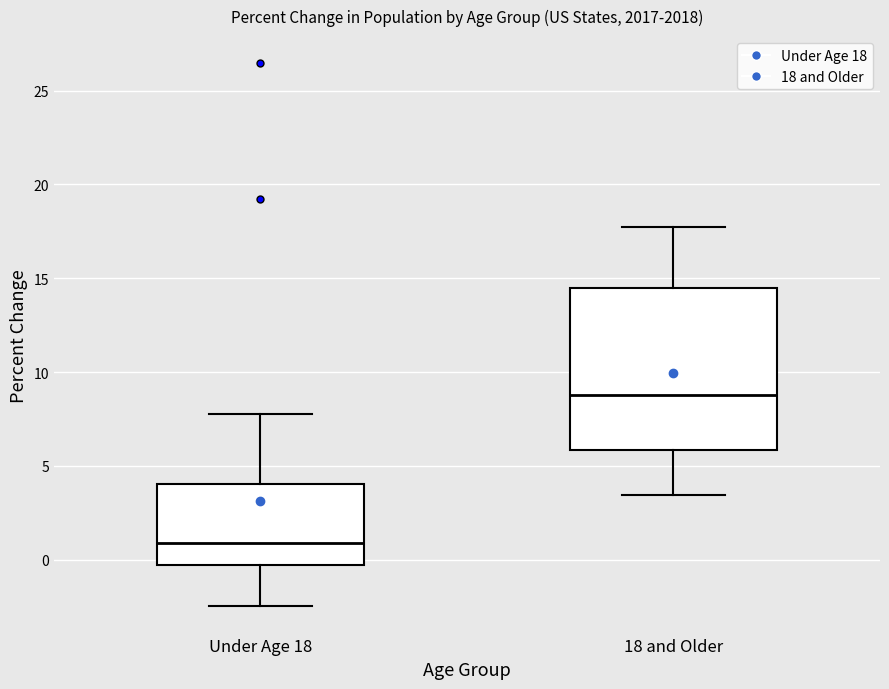

Which box has the highest median line?

18 and Older